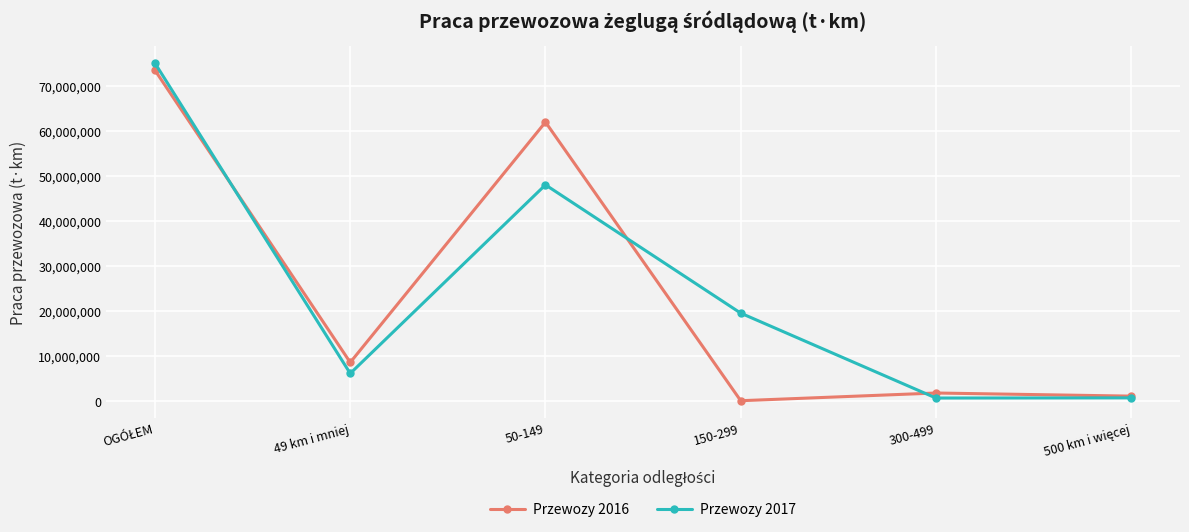

What is the maximum value shown in the chart?

75088950